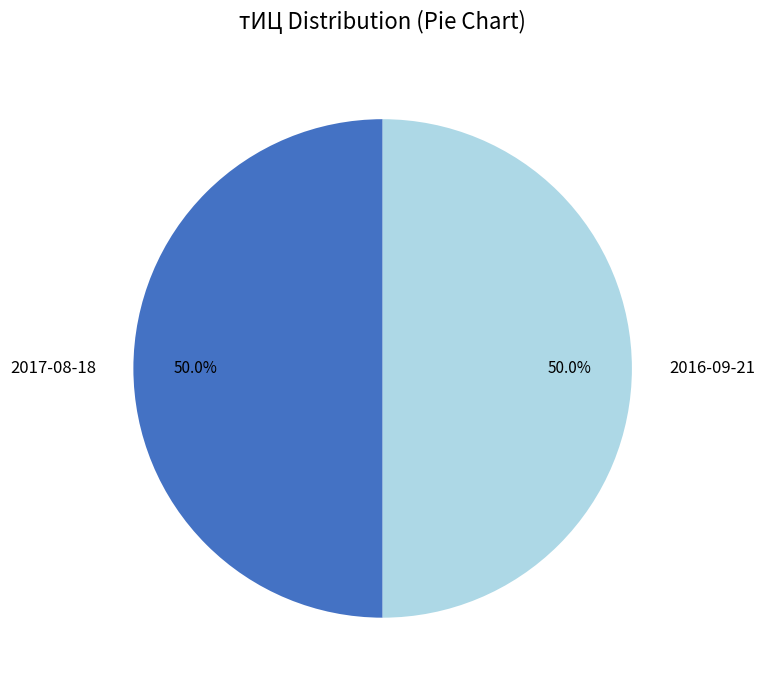

What is the ratio of the value at 2017-08-18 to the value at 2016-09-21?

1.0